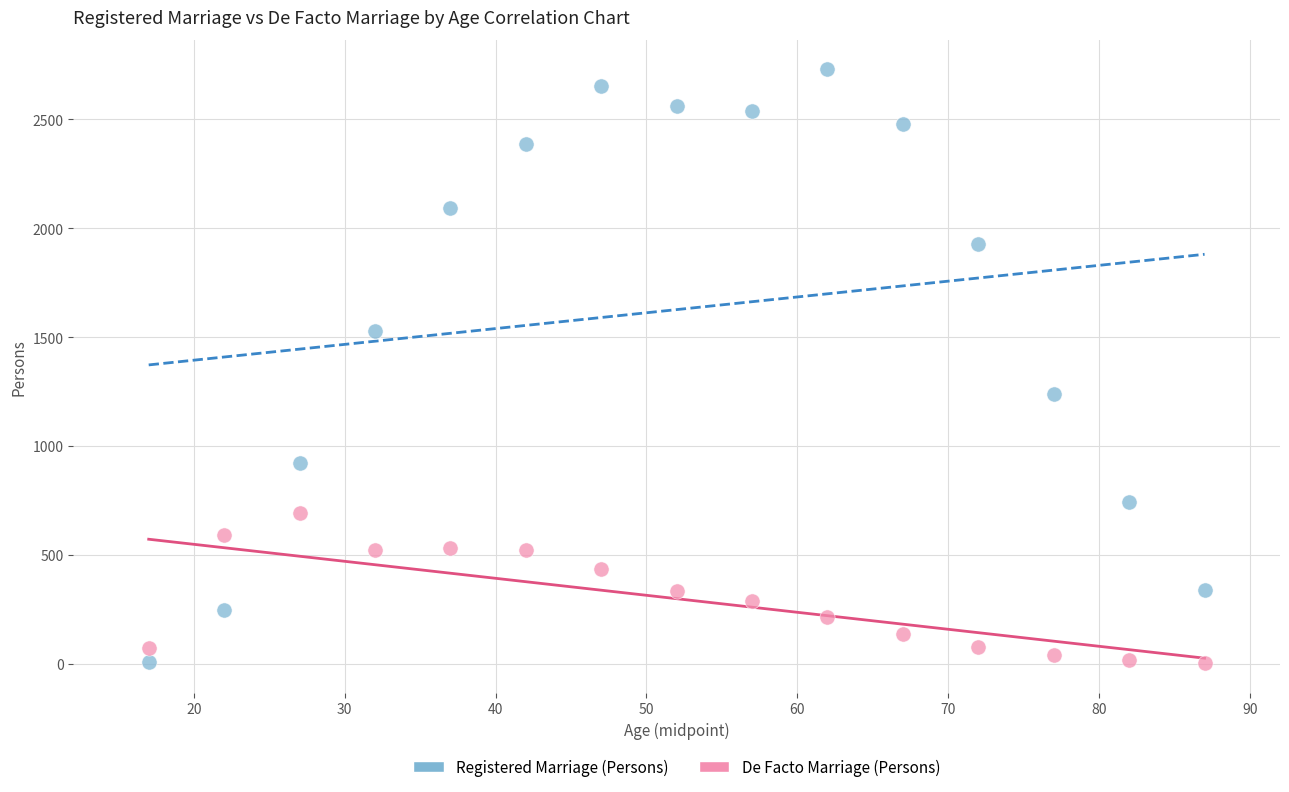

Which series has the widest spread of Y values?

Registered Marriage (Persons)